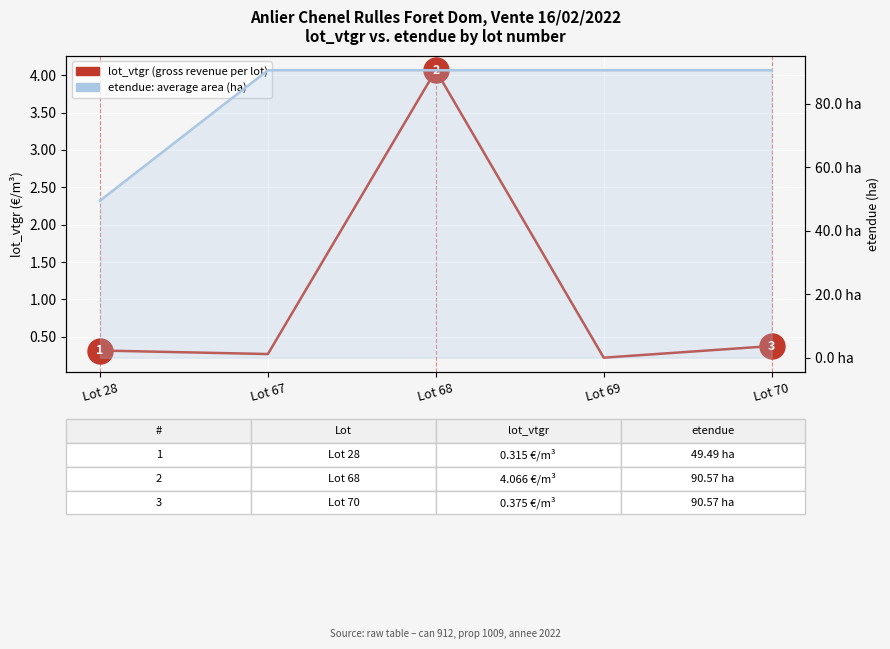

Which series has the widest spread of values?

etendue (area, ha)